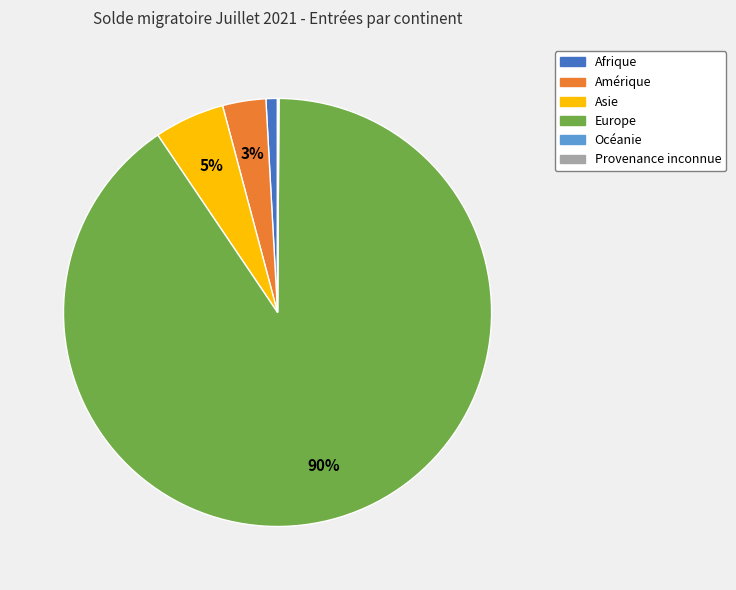

To the nearest percent, what portion does Asie represent?

5%